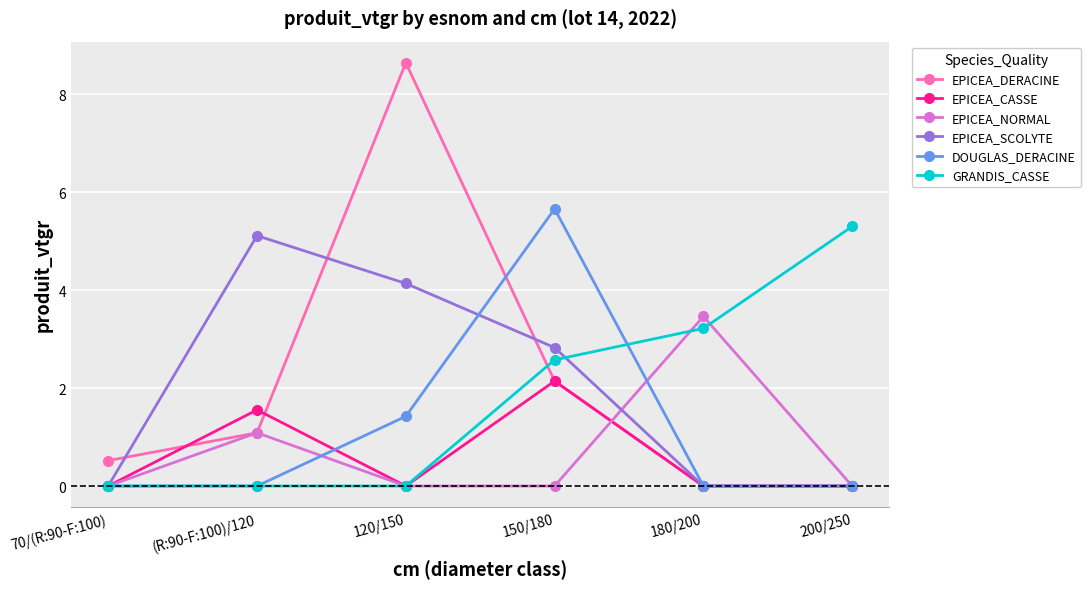

What is the difference between the highest and lowest values at 200/250?

5.3